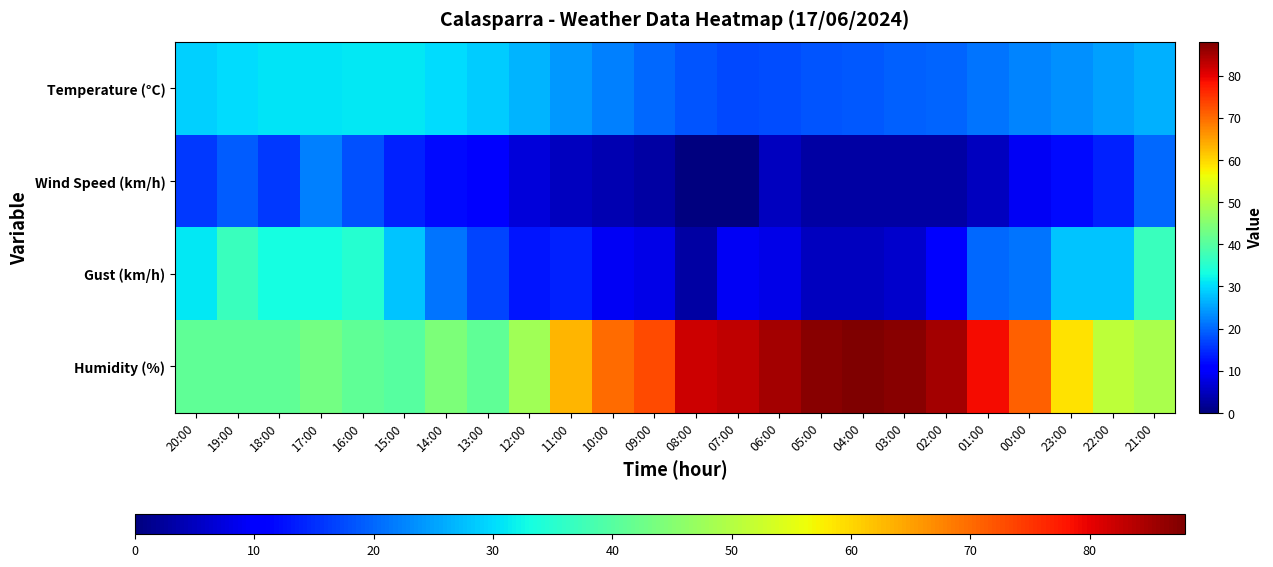

At how many categories does at least one series exceed 32?

24